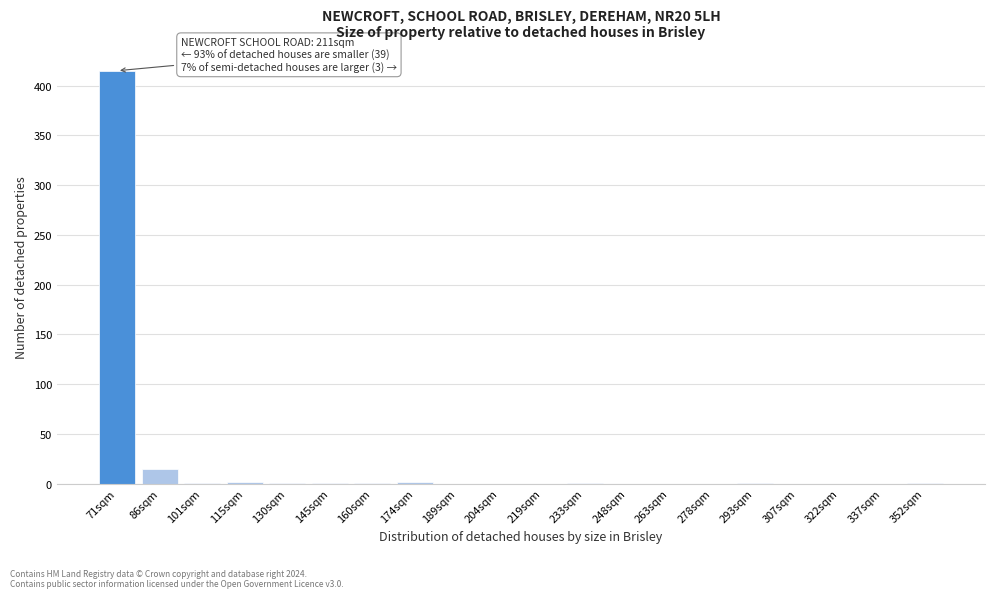

What is the approximate value at 86sqm?

15